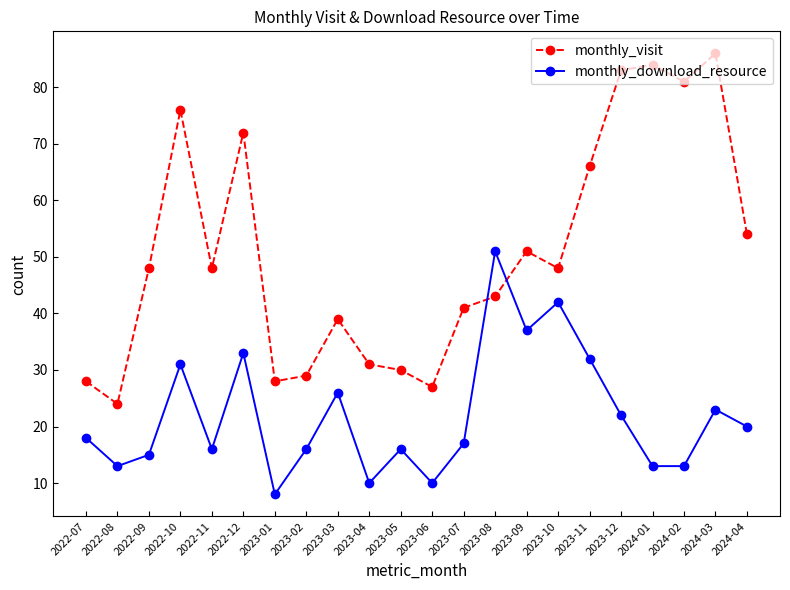

At which label does monthly_download_resource reach its peak?

2023-08